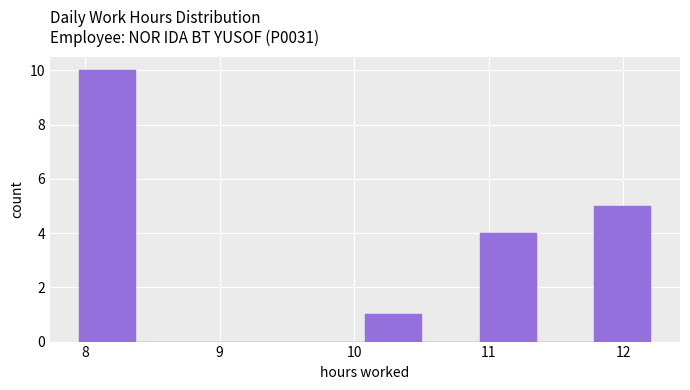

Reading left to right, transcribe this chart: for each bar, give the range it covers on the x-axis and its height. Neither the bar edges nor the heights are printed on the chart, so give them approximately, as read against the axes.

8.0 to 8.4: 10
8.4 to 8.8: 0
8.8 to 9.2: 0
9.2 to 9.7: 0
9.7 to 10.1: 0
10.1 to 10.5: 1
10.5 to 10.9: 0
10.9 to 11.4: 4
11.4 to 11.8: 0
11.8 to 12.2: 5